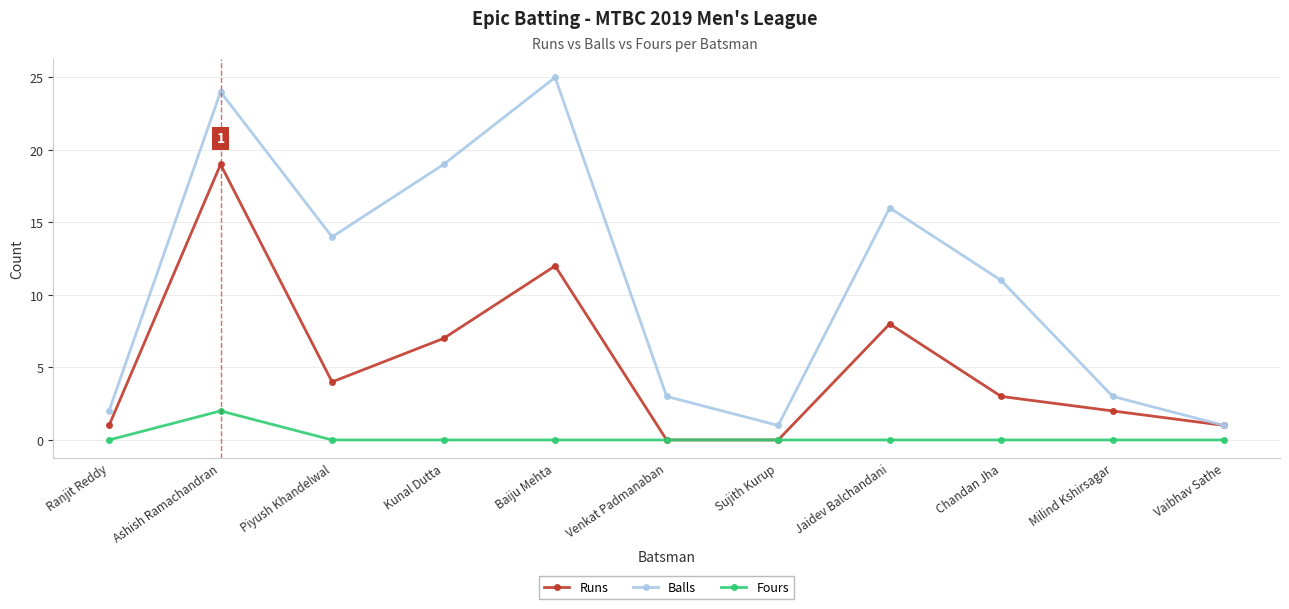

Reading left to right, extract all data points from this chart.

Runs: Ranjit Reddy=1	Ashish Ramachandran=19	Piyush Khandelwal=4	Kunal Dutta=7	Baiju Mehta=12	Venkat Padmanaban=0	Sujith Kurup=0	Jaidev Balchandani=8	Chandan Jha=3	Milind Kshirsagar=2	Vaibhav Sathe=1
Balls: Ranjit Reddy=2	Ashish Ramachandran=24	Piyush Khandelwal=14	Kunal Dutta=19	Baiju Mehta=25	Venkat Padmanaban=3	Sujith Kurup=1	Jaidev Balchandani=16	Chandan Jha=11	Milind Kshirsagar=3	Vaibhav Sathe=1
Fours: Ranjit Reddy=0	Ashish Ramachandran=2	Piyush Khandelwal=0	Kunal Dutta=0	Baiju Mehta=0	Venkat Padmanaban=0	Sujith Kurup=0	Jaidev Balchandani=0	Chandan Jha=0	Milind Kshirsagar=0	Vaibhav Sathe=0